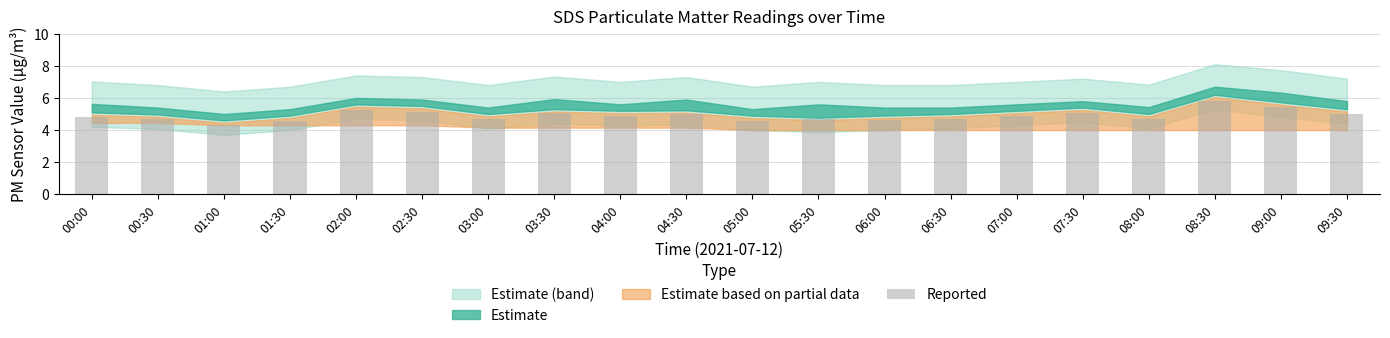

Which has a higher value, 09:30 or 08:00?

09:30